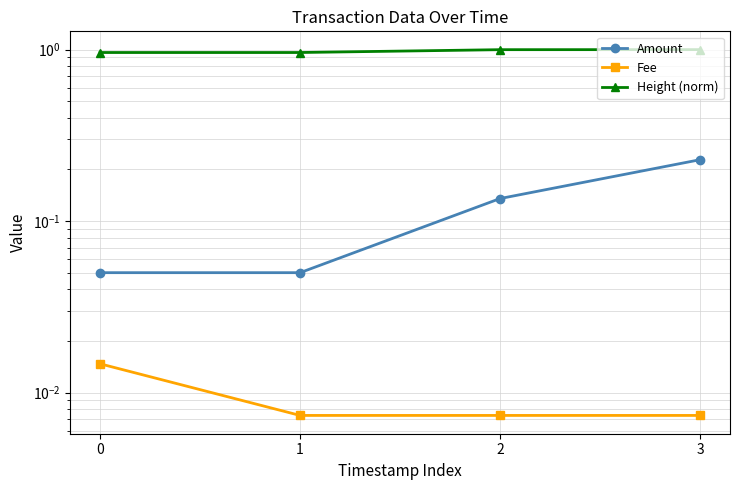

At which category does the chart reach its minimum across all series?

1